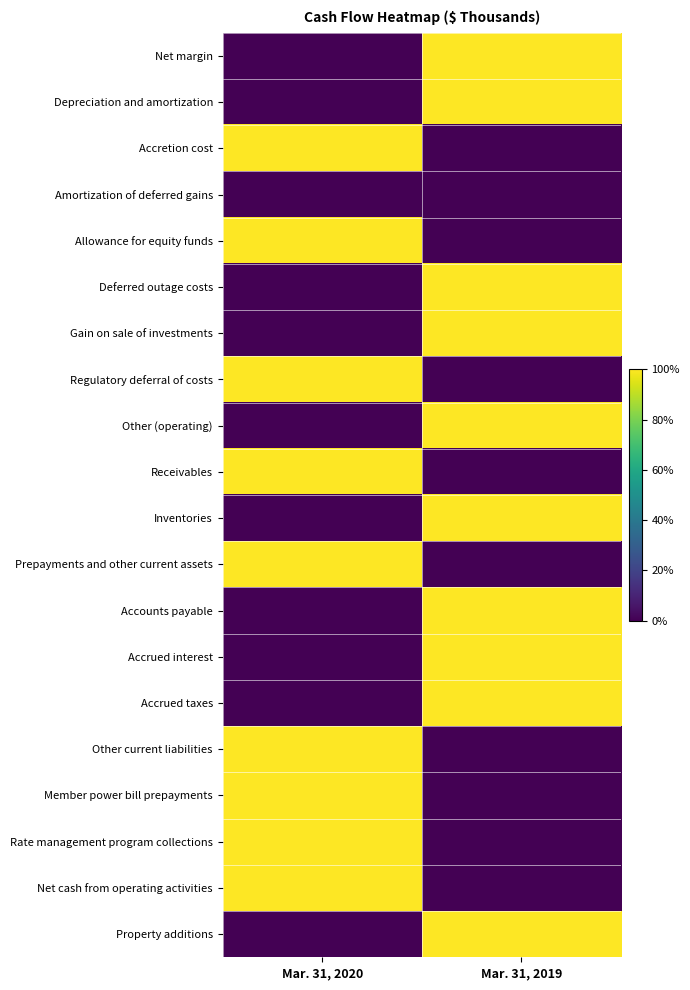

At how many categories does at least one series exceed 0?

2